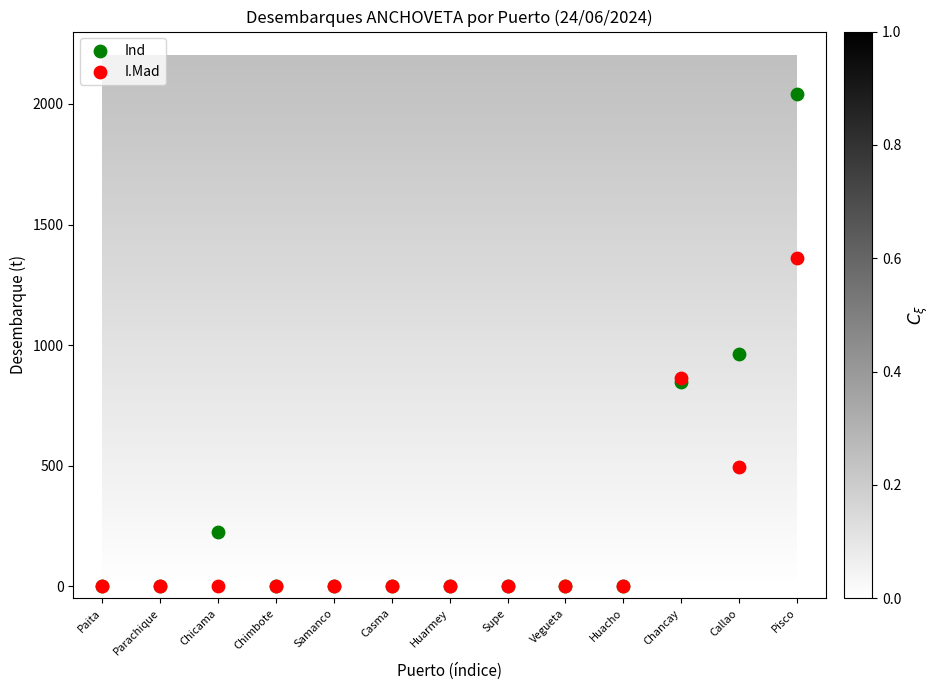

Which series has the widest spread of Y values?

Ind